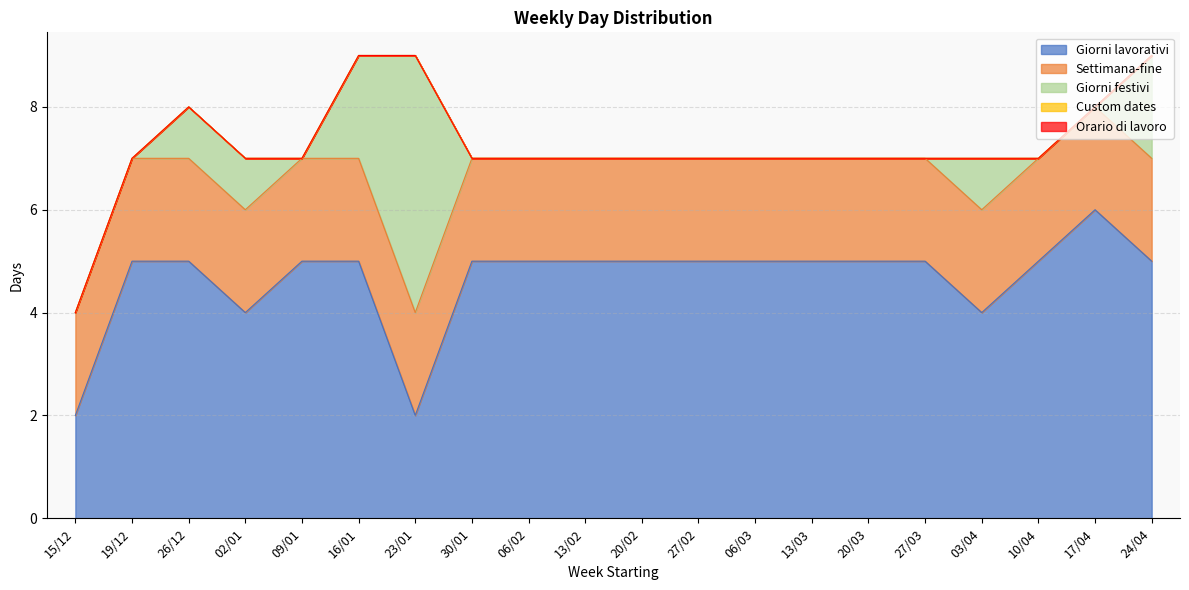

Where is Orario di lavoro nearest to the value 0?

15/12